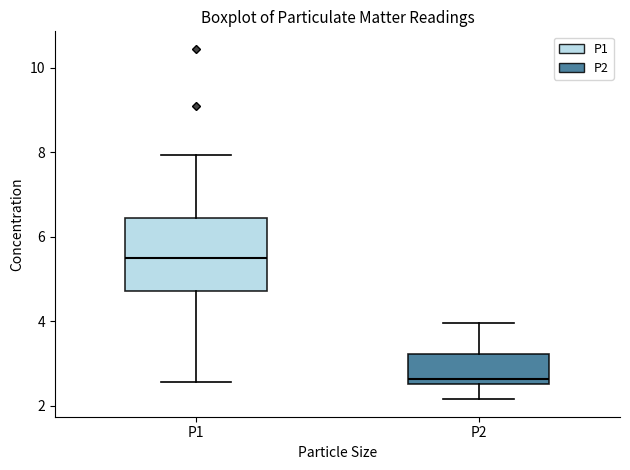

Comparing the boxes themselves (not the whiskers), which one is the tallest?

P1